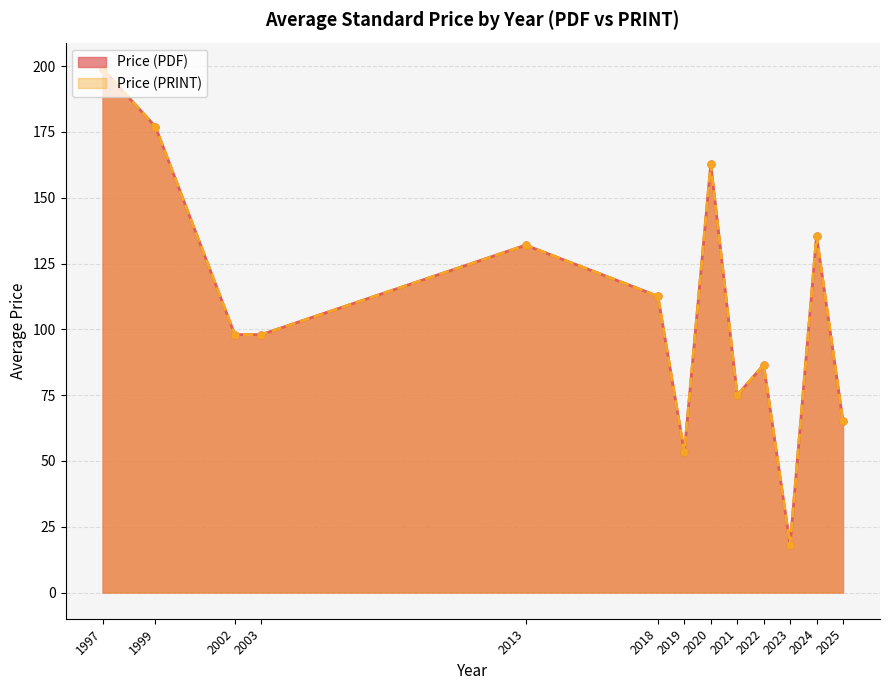

True or false: Price (PDF) has more than 2 interior local peaks.

True